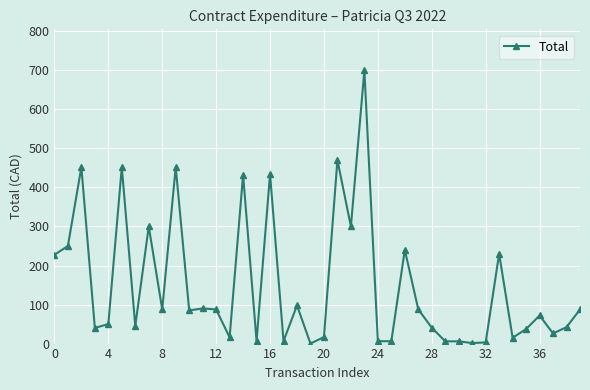

What is the difference between the maximum and minimum values?

699.9